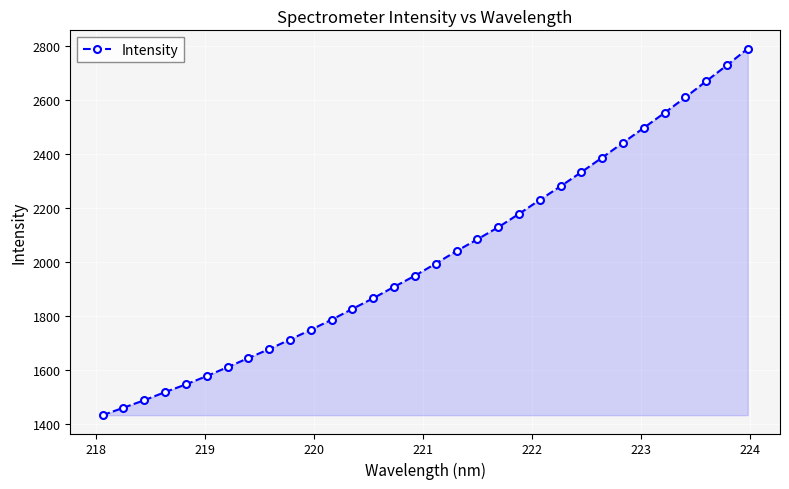

What is the average value?

2022.5